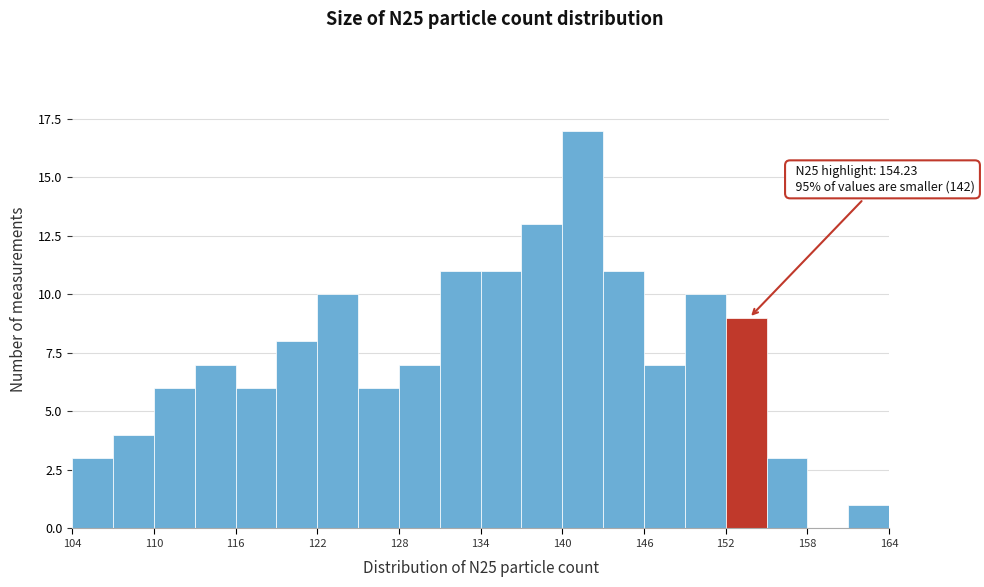

Around what value on the x-axis is the tallest bar? Give the approximate position of its centre, as read against the axis.

142